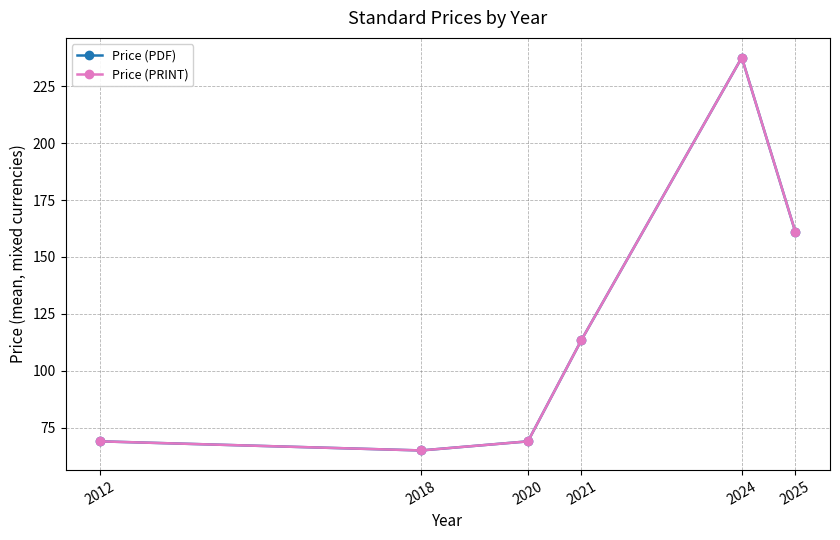

At which label does Price (PRINT) reach its minimum?

2018